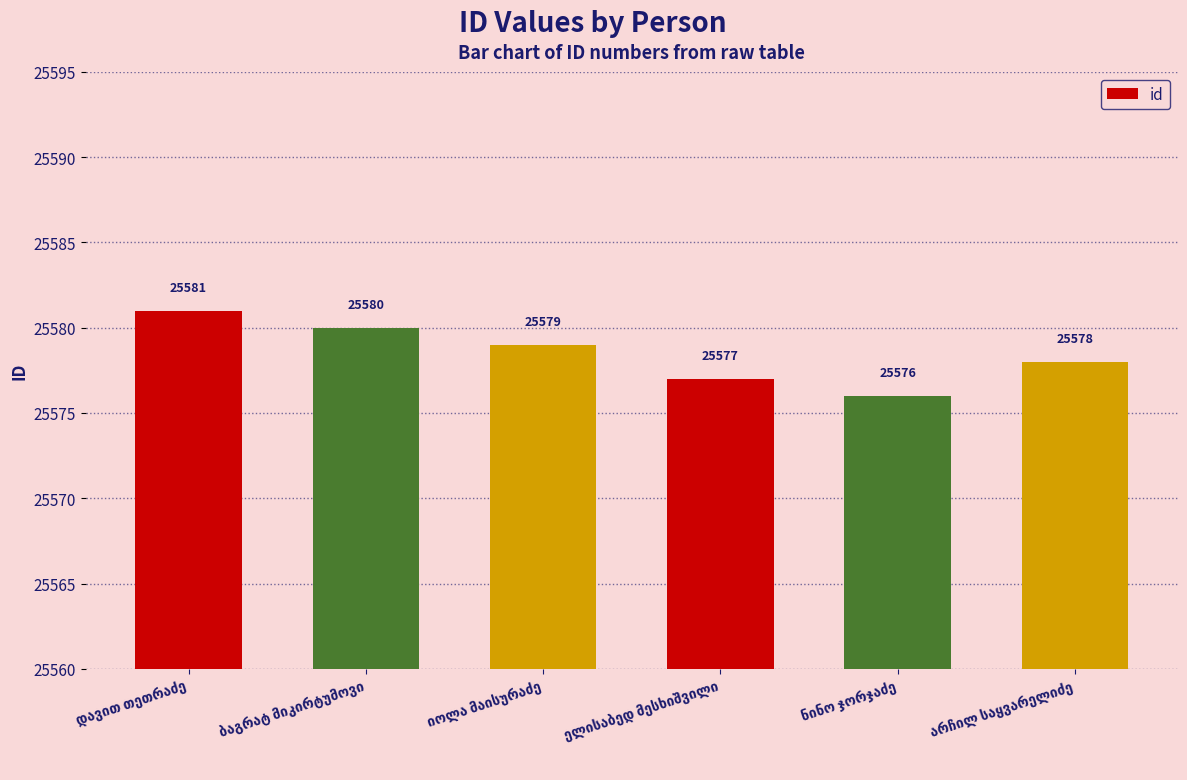

What is the value of the 3rd bar from the left?

25579